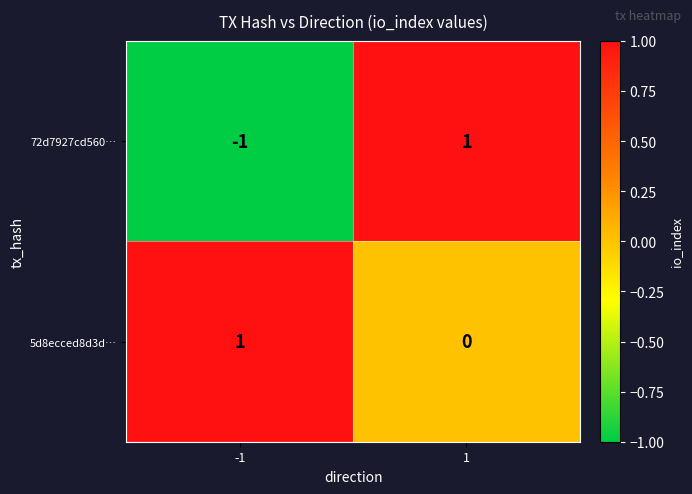

Is the value of 5d8ecced8d3d… at 1 greater than the value of 72d7927cd560… at 1?

No